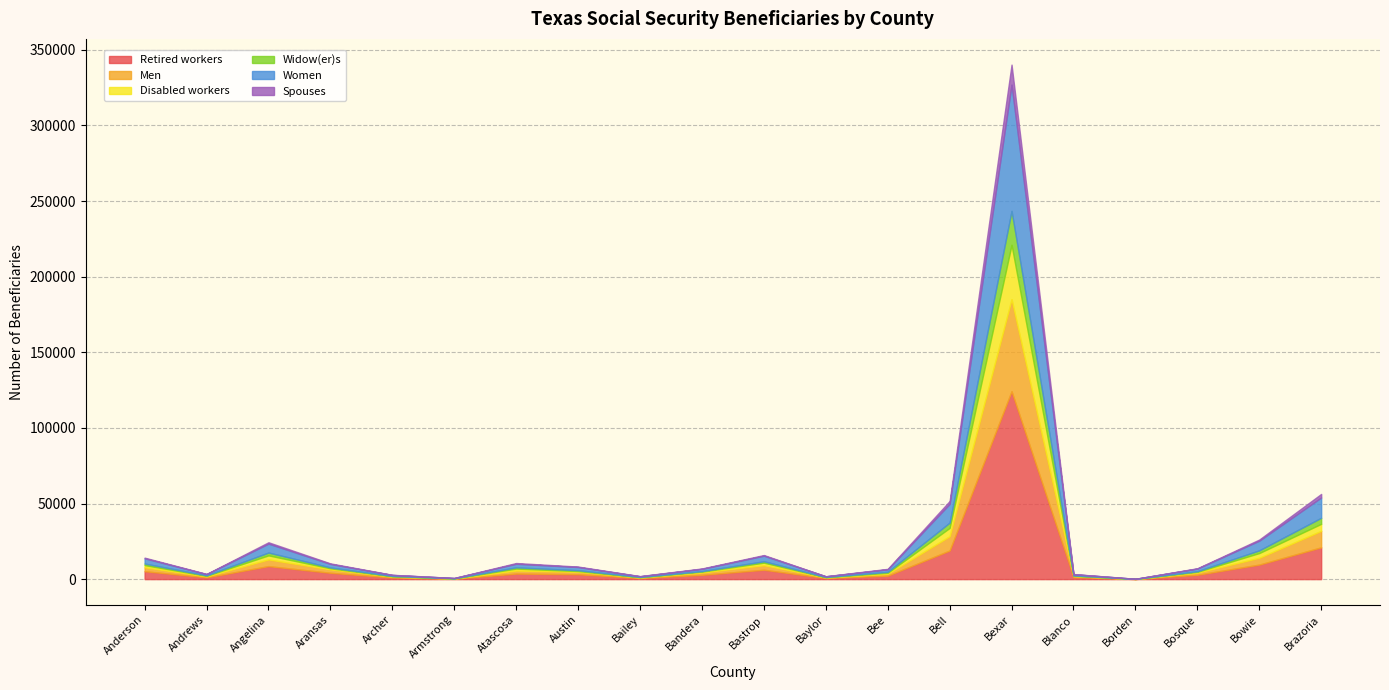

The Women series shows 322 at Bailey. True or false?

False